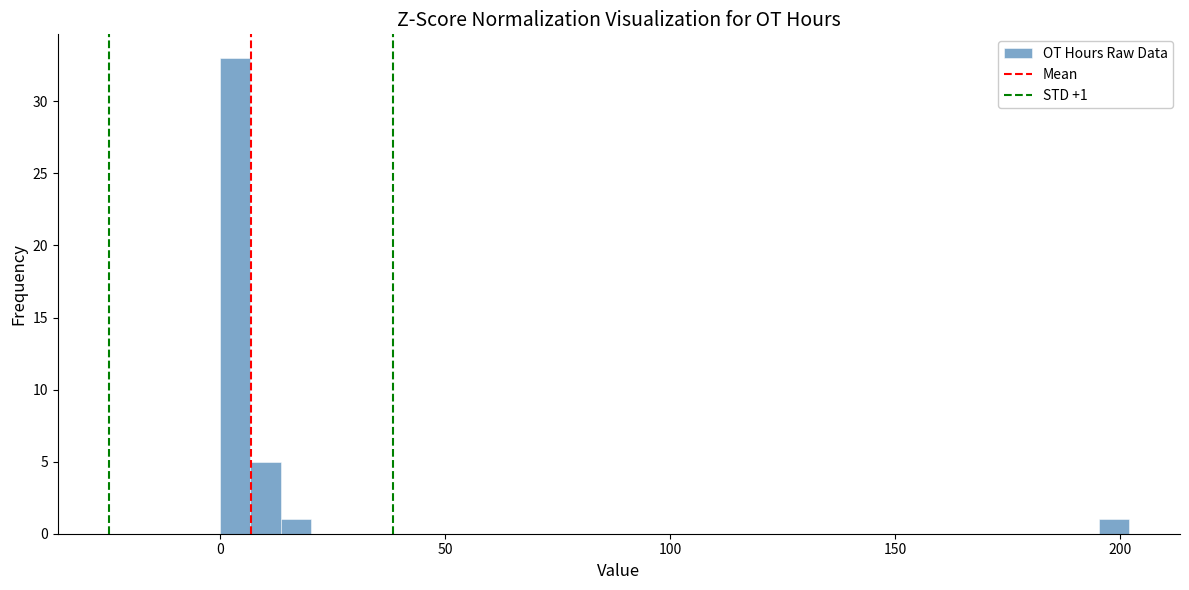

Around what value on the x-axis is the tallest bar? Give the approximate position of its centre, as read against the axis.

5